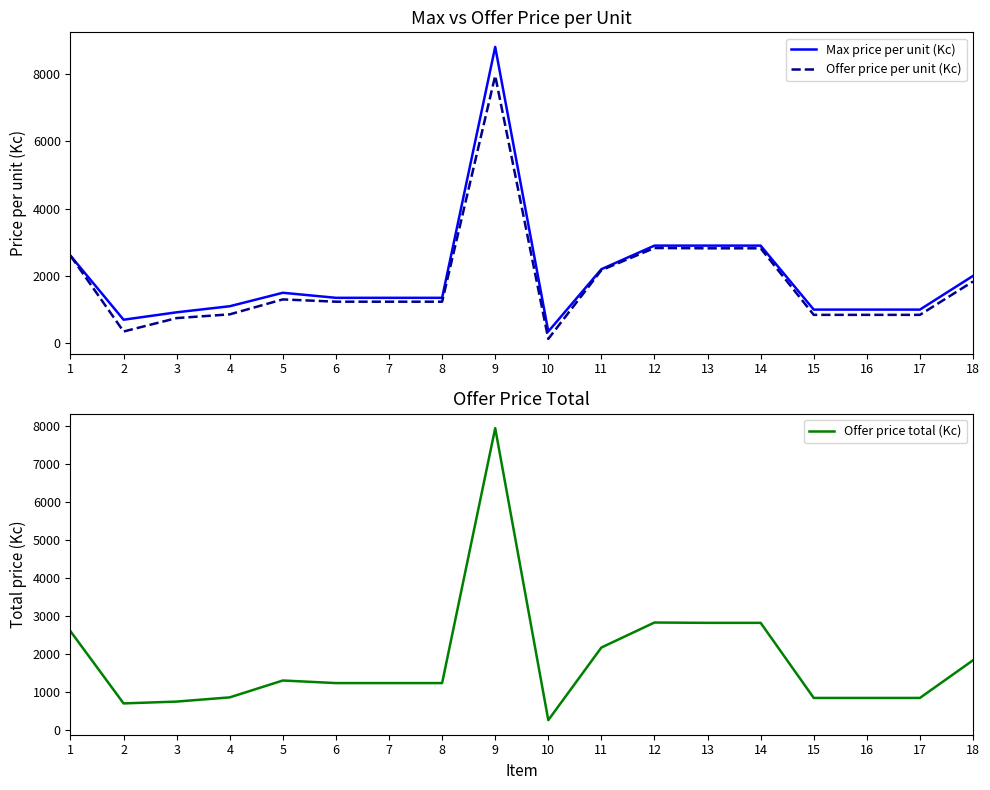

Rank the categories by Offer price per unit (Kc) value from lowest to highest.

10, 2, 3, 15, 16, 17, 4, 6, 7, 8, 5, 18, 11, 1, 13, 14, 12, 9